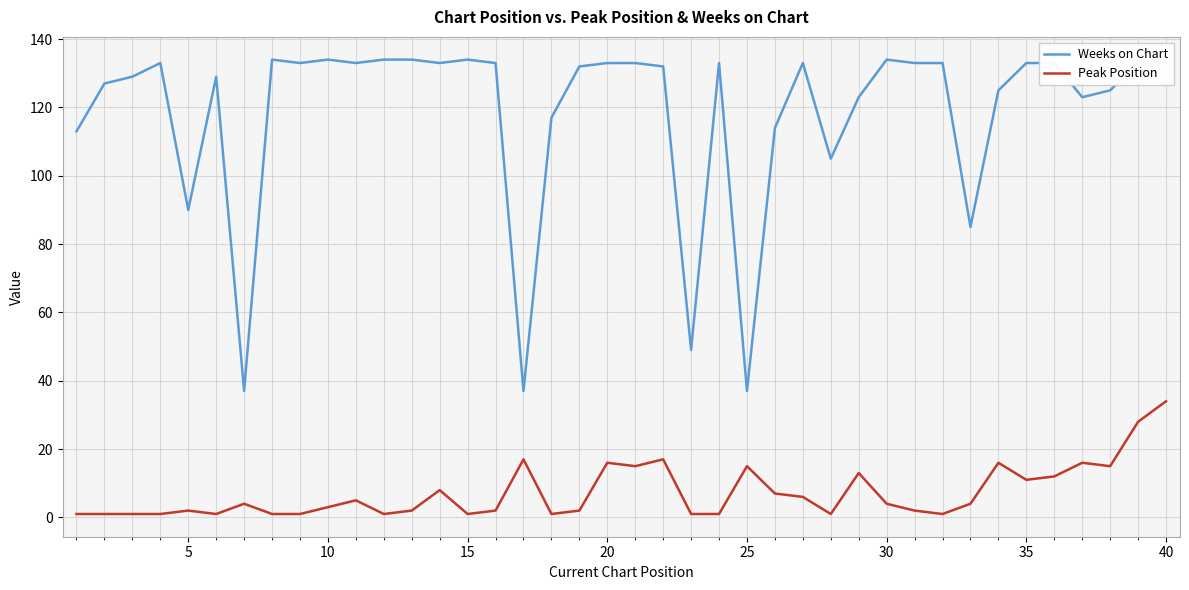

Which series has the widest spread of values?

Weeks on Chart